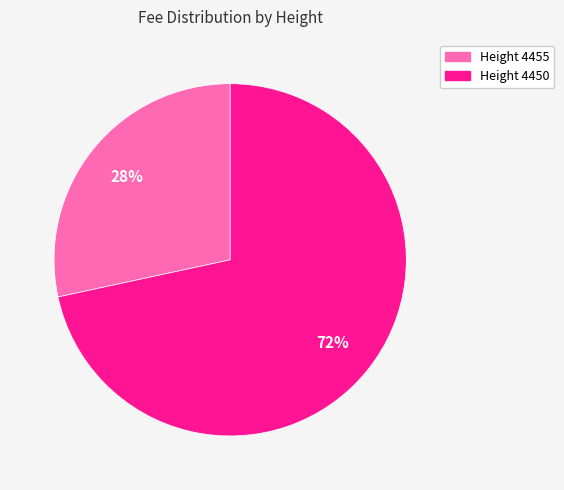

Is there a majority slice in this chart?

Yes